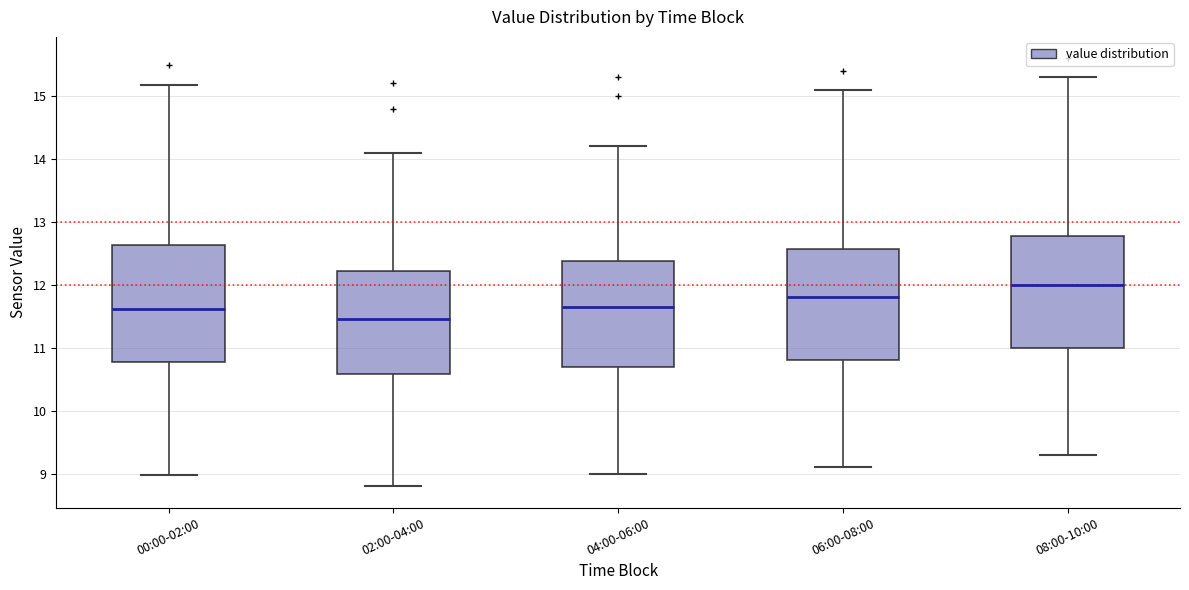

Reading left to right, read every box against the y-axis: the position of its median line, the range the box covers, and the ends of its whiskers. The values are not printed on the chart, so give them approximately, as read against the axis.

00:00-02:00: median 11.6, box 10.8 to 12.6, whiskers 9.0 to 15.2
02:00-04:00: median 11.5, box 10.6 to 12.2, whiskers 8.8 to 14.1
04:00-06:00: median 11.7, box 10.7 to 12.4, whiskers 9.0 to 14.2
06:00-08:00: median 11.8, box 10.8 to 12.6, whiskers 9.1 to 15.1
08:00-10:00: median 12.0, box 11.0 to 12.8, whiskers 9.3 to 15.3